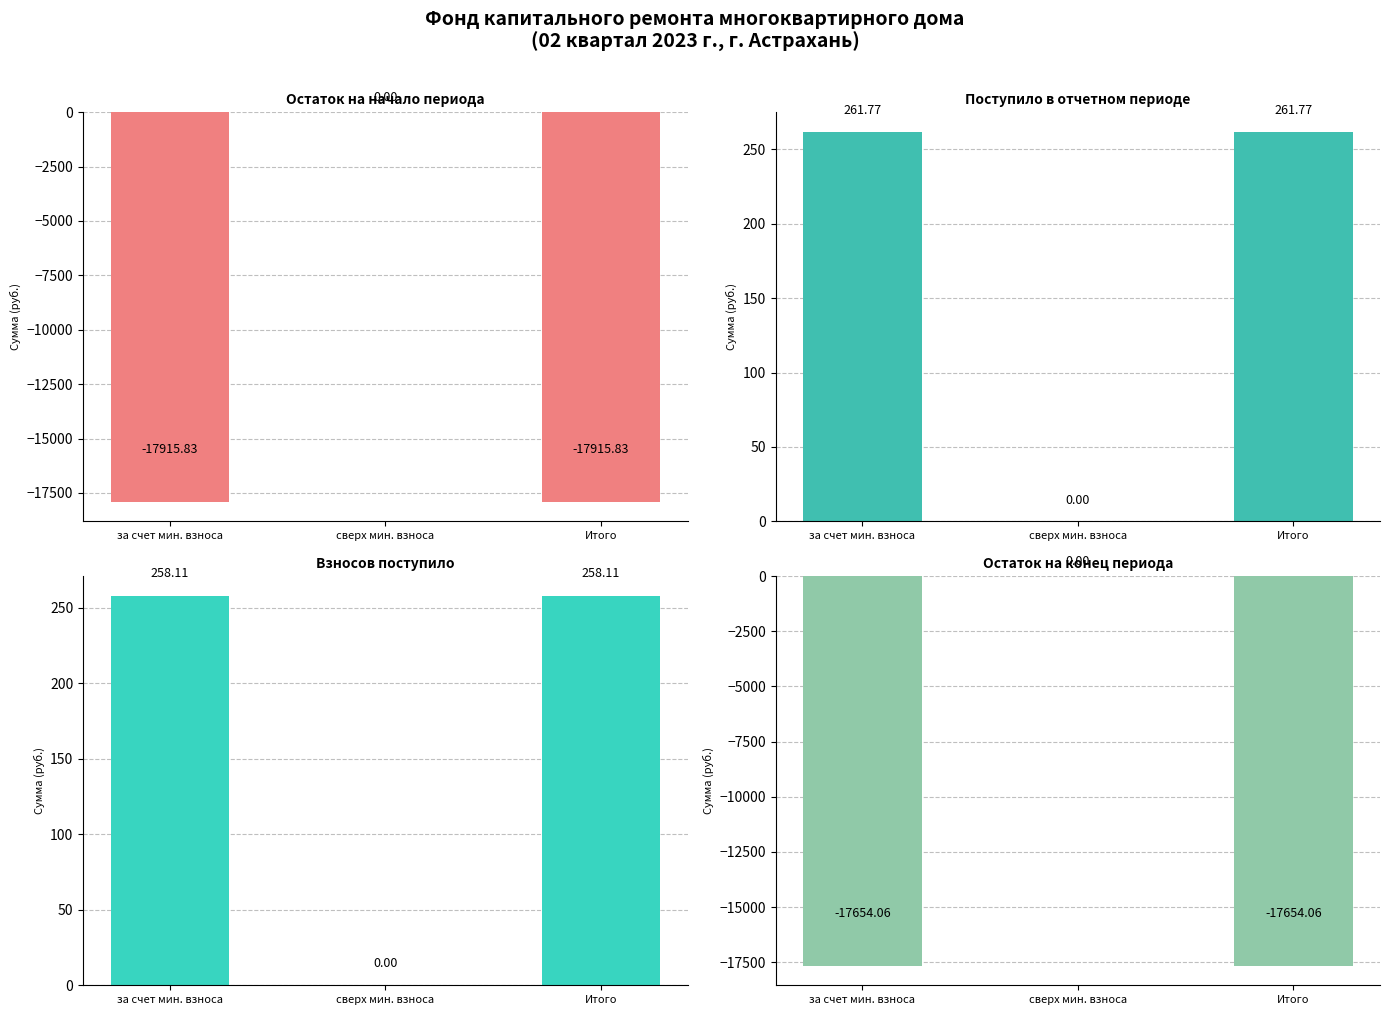

Count the number of categories in the chart.

3